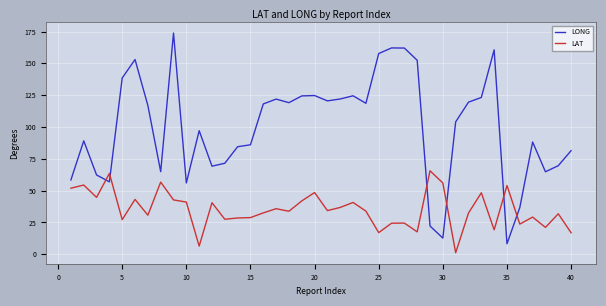

What is the minimum value for LONG?

8.2